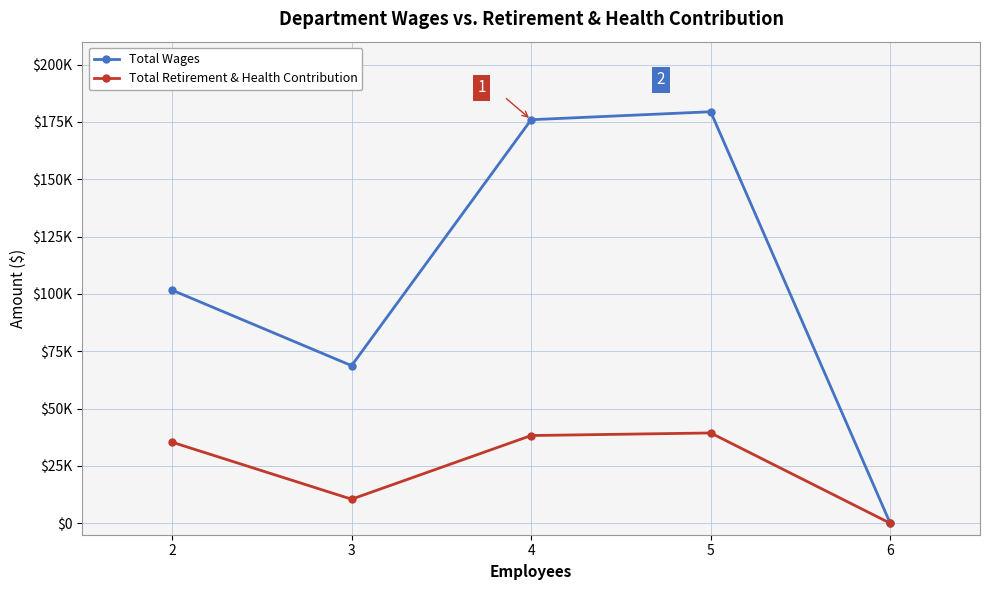

Which label corresponds to the smallest value in the chart?

6